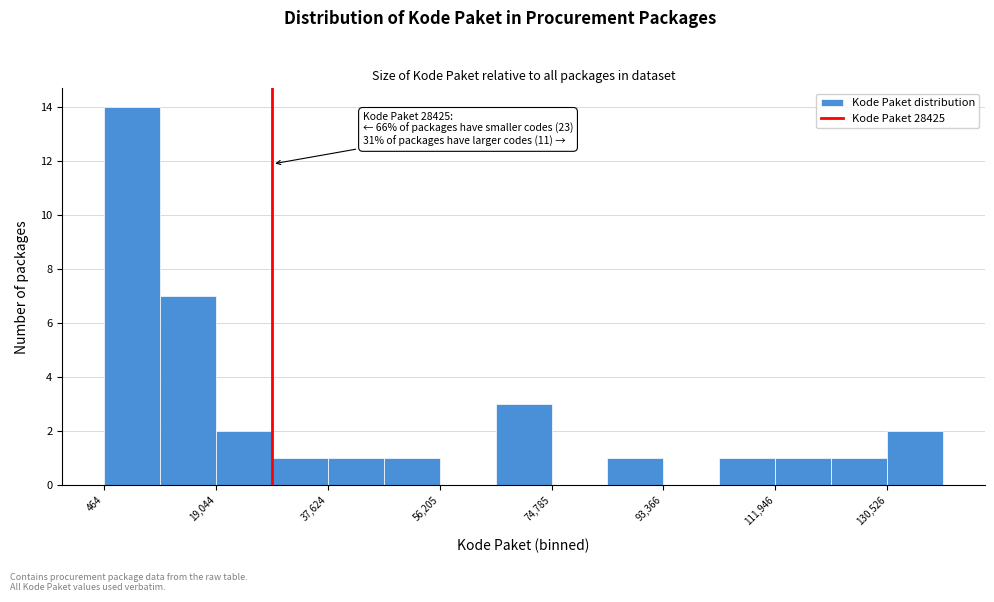

Which range on the x-axis has the tallest bar?

0 to 10000